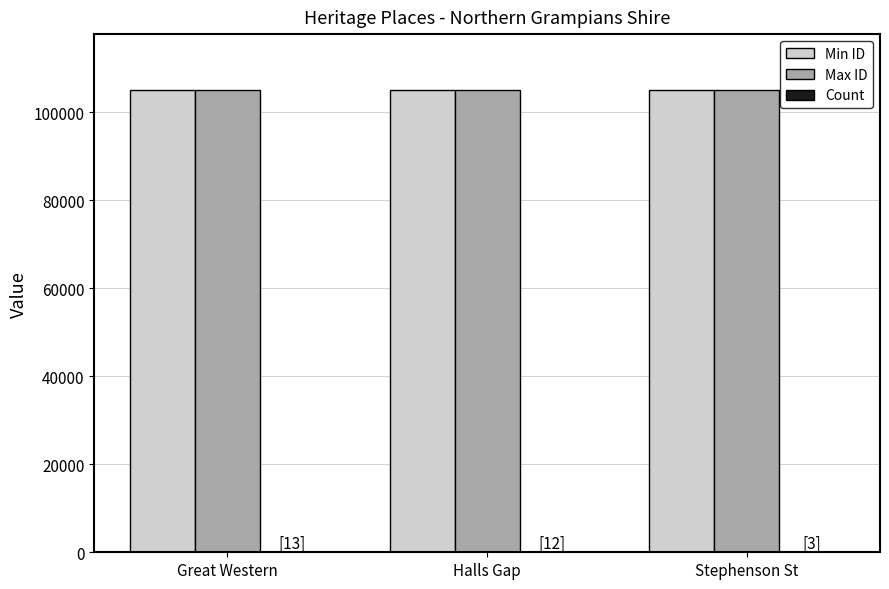

Is it true that Min ID equals 181927 at Stephenson St?

False